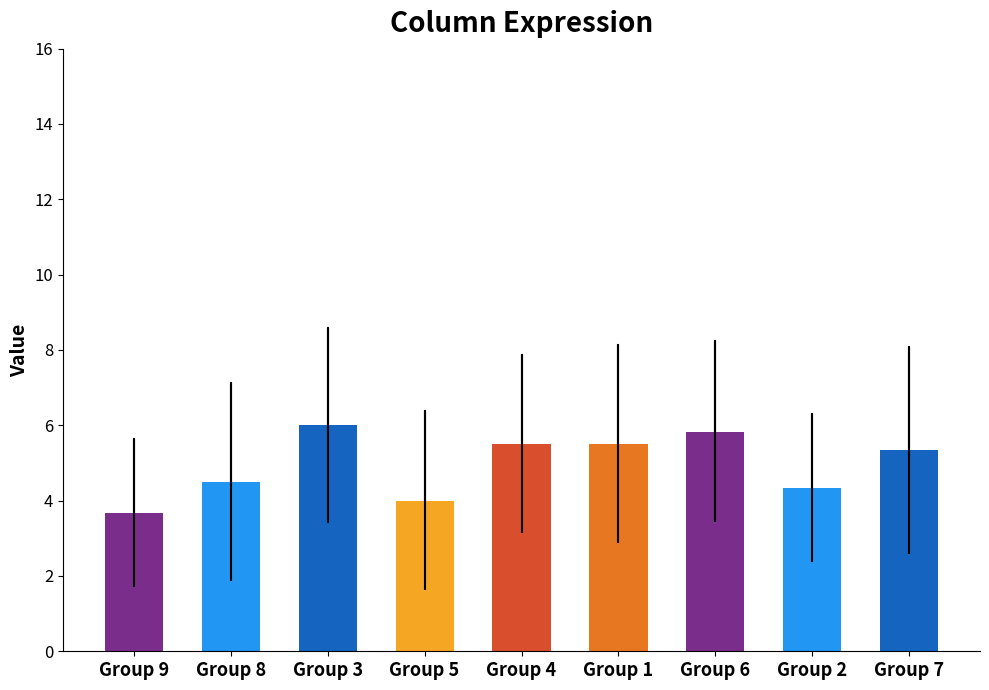

Reading right to left, transcribe all the data shown in this chart.

Group 7=5.3	Group 2=4.3	Group 6=5.8	Group 1=5.5	Group 4=5.5	Group 5=4.0	Group 3=6.0	Group 8=4.5	Group 9=3.7